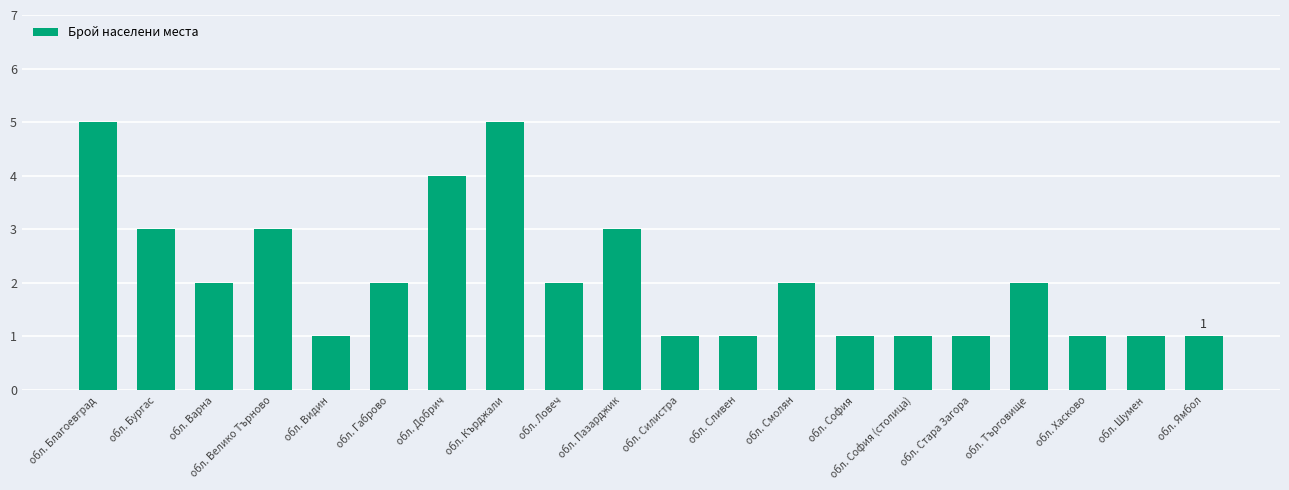

What is the sum of the values at обл. София and обл. Ловеч?

3